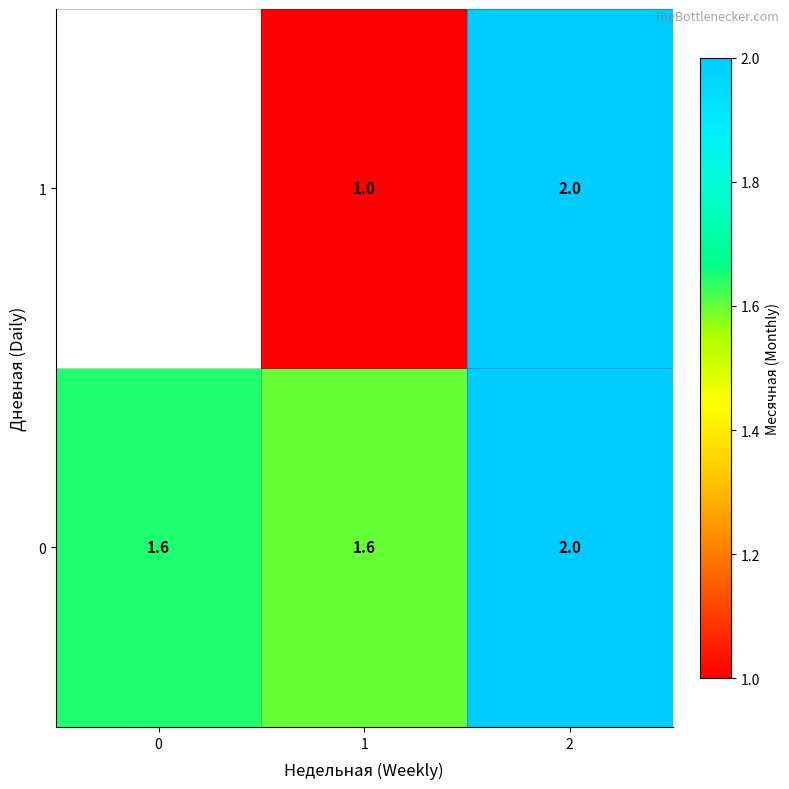

Is the value of 0 at 1 greater than the value of 1 at 2?

No